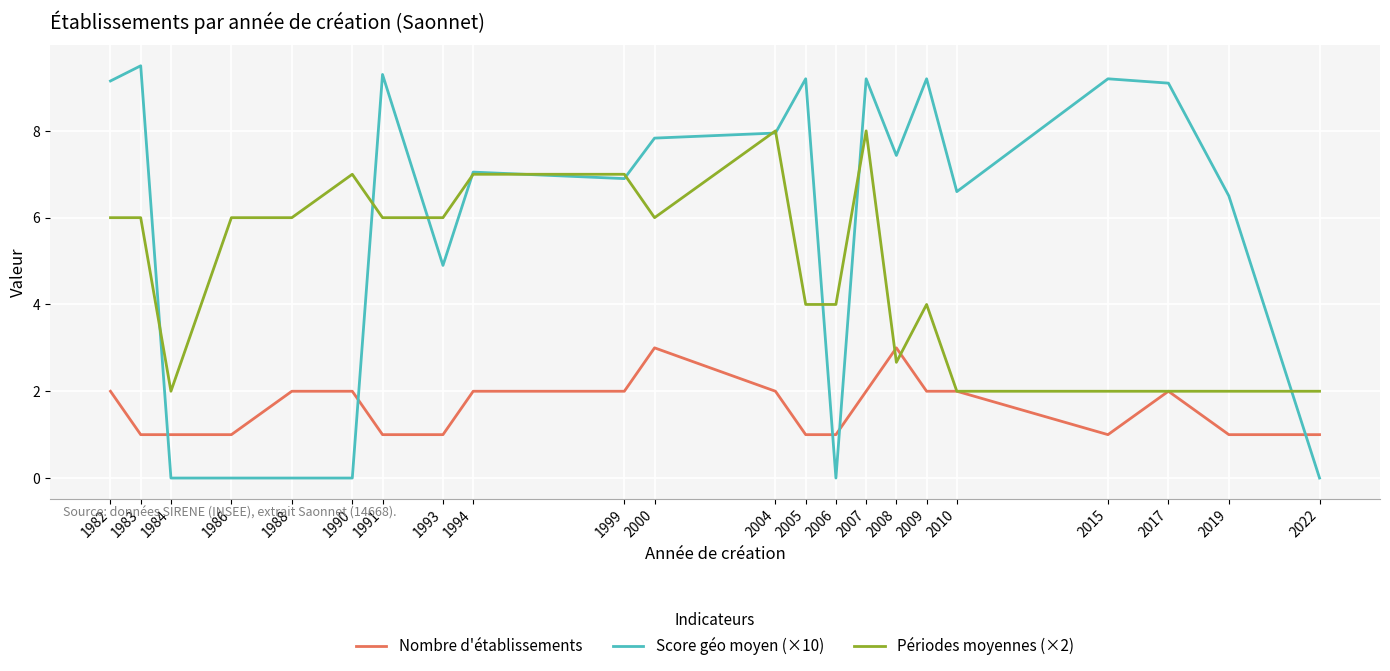

Is the value of Nombre d'établissements at 1993 greater than the value of Score géo moyen (×10) at 1994?

No